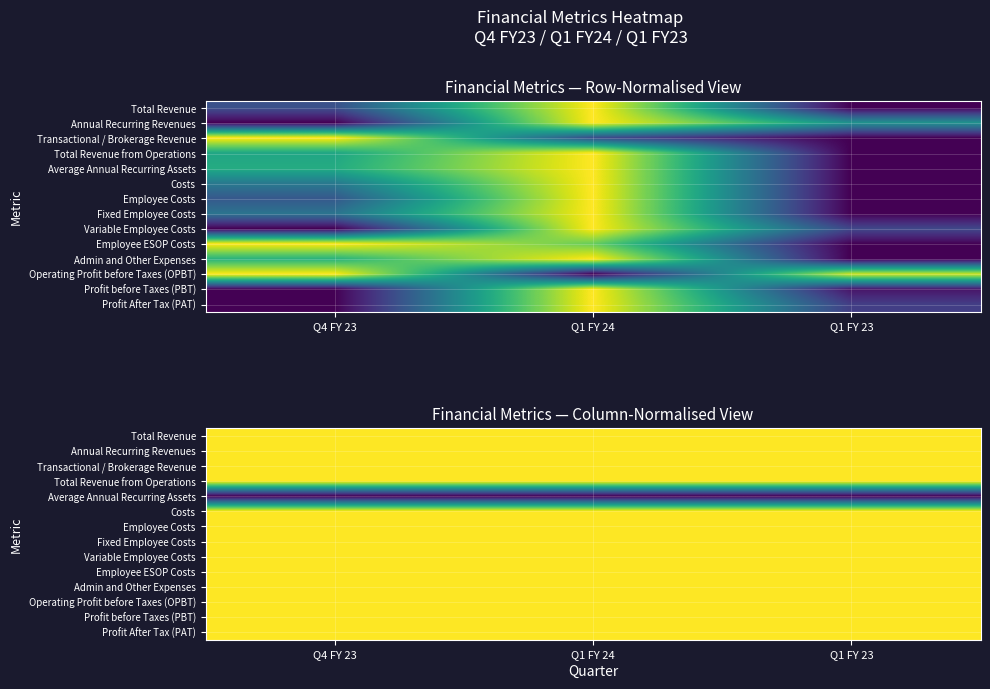

List the labels in order of Annual Recurring Revenues value, largest first.

Q1 FY 23, Q1 FY 24, Q4 FY 23